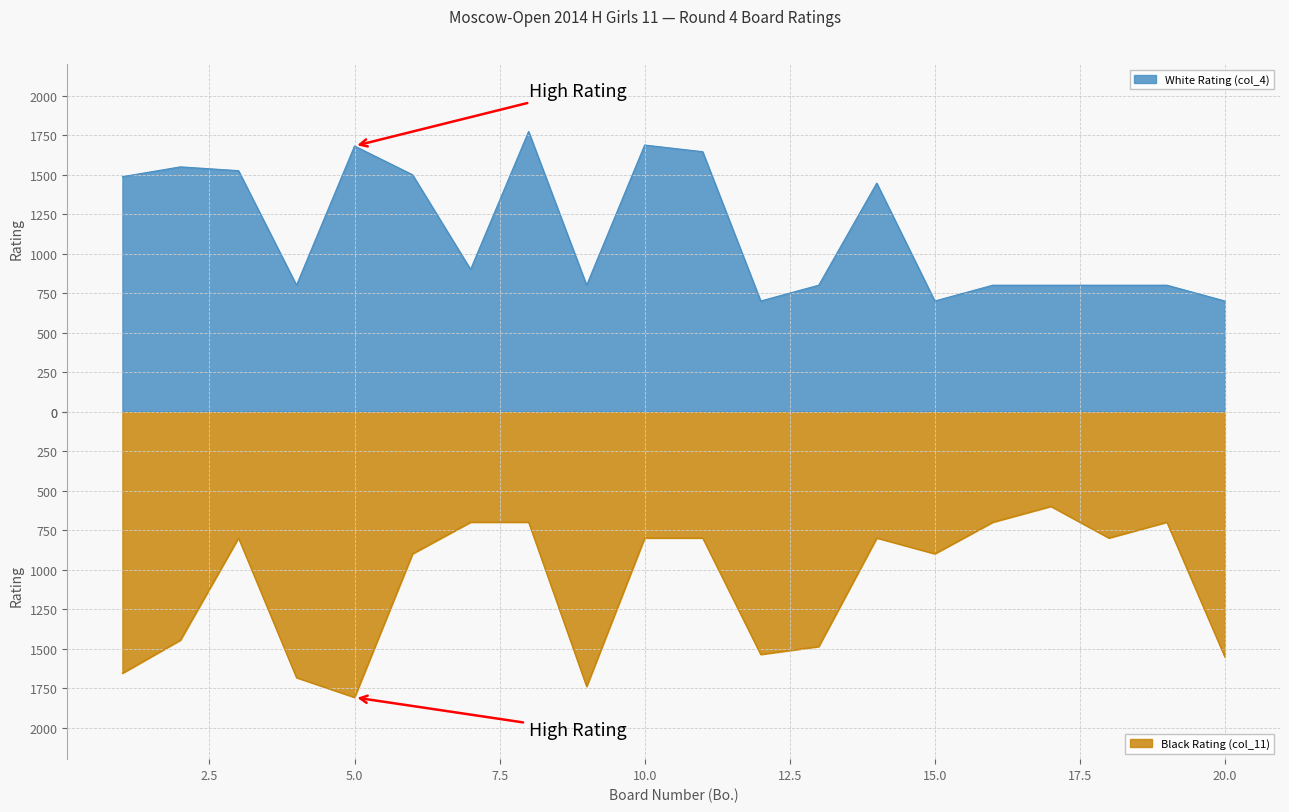

In Black Rating (col_11), how many points are lower than both neighbors (excluding endpoints)?

5